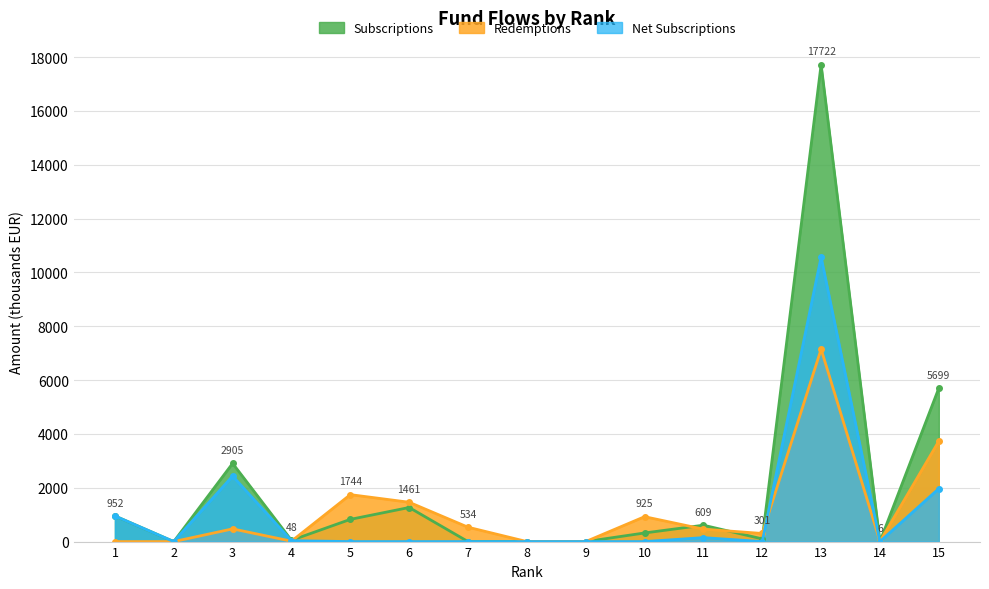

At which category does Subscriptions reach its first local peak?

3